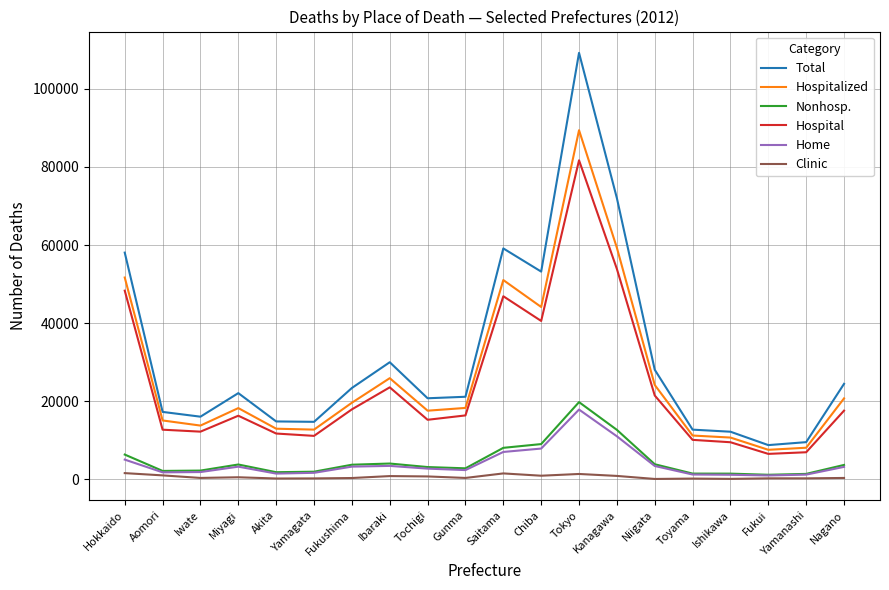

True or false: Nonhosp. has more than 1 points higher than both neighbors.

True